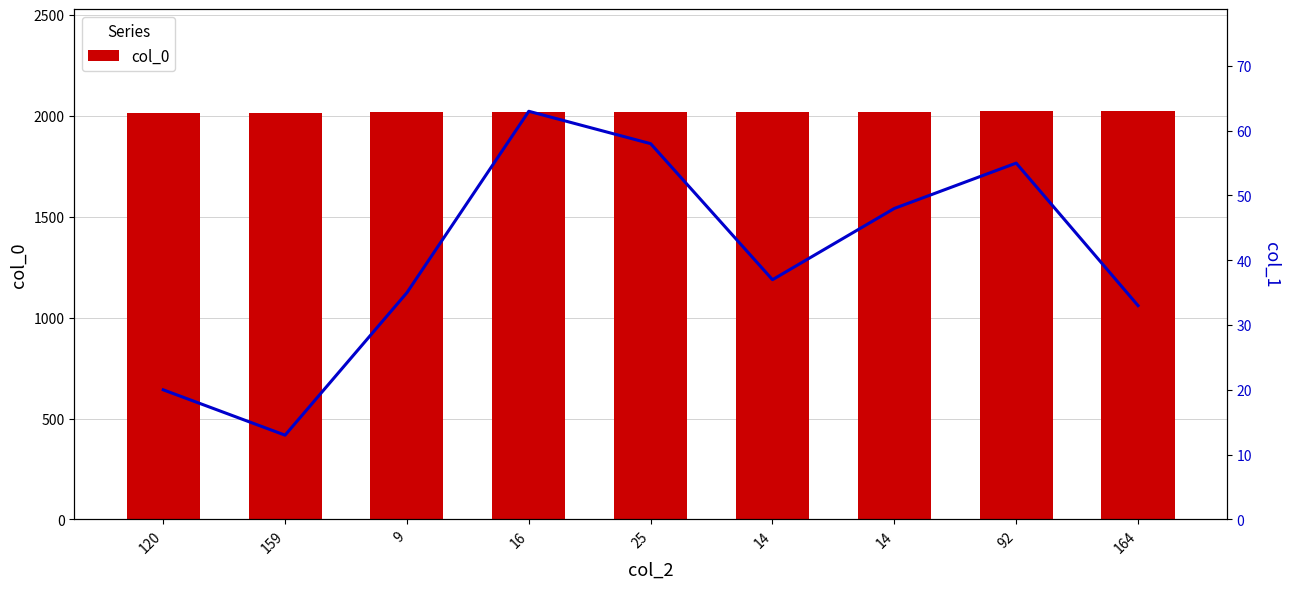

The col_0 series shows 3016 at 9. True or false?

False